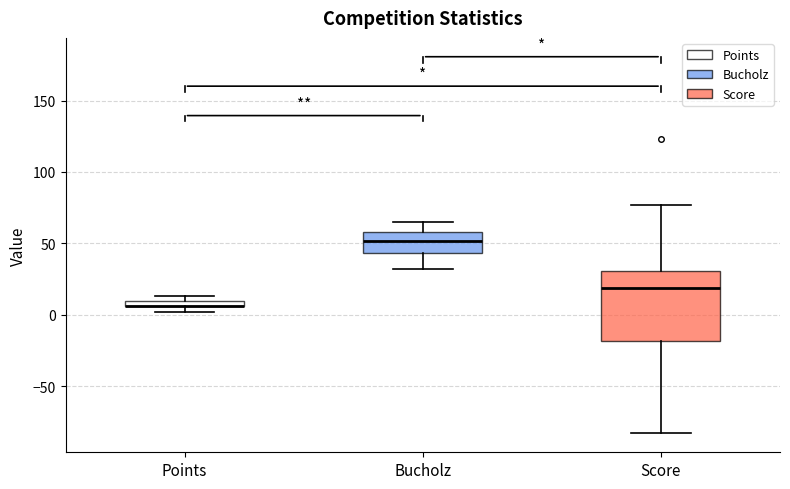

Where is the upper edge of the box for Points on the y-axis? The values are not printed on the chart, so give them approximately, as read against the axis.

10